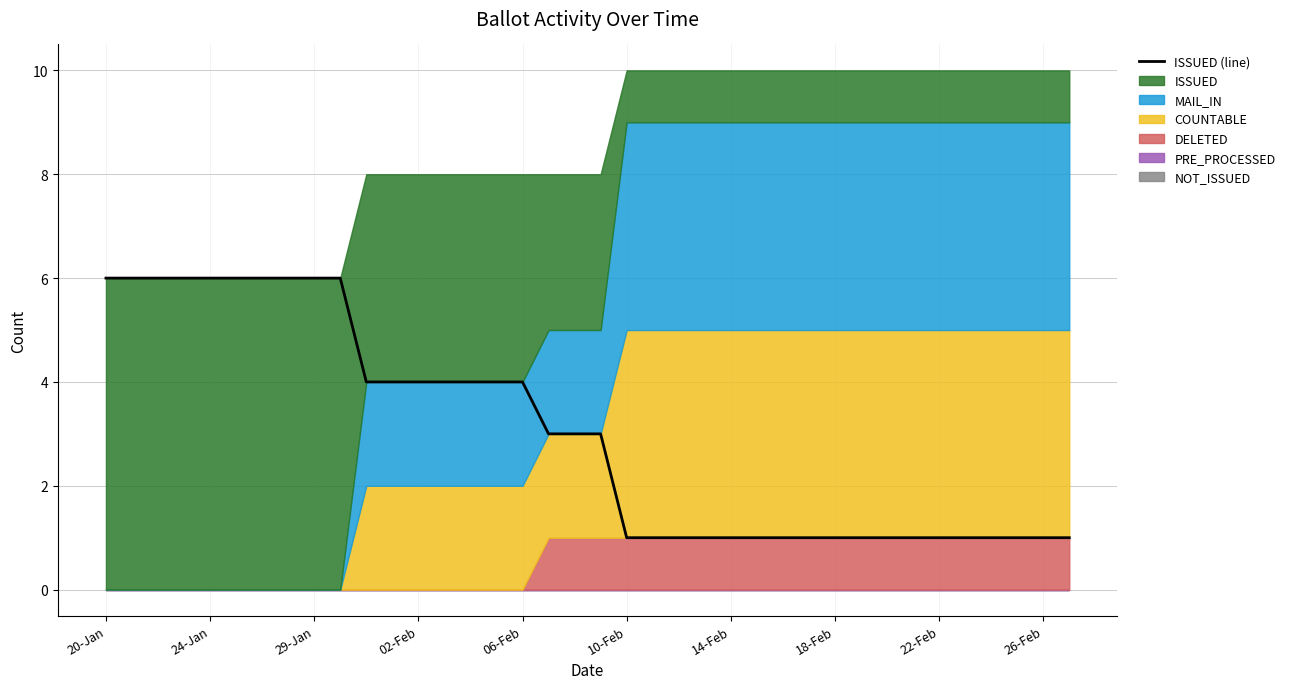

True or false: there are more than 1 points higher than both neighbors.

False